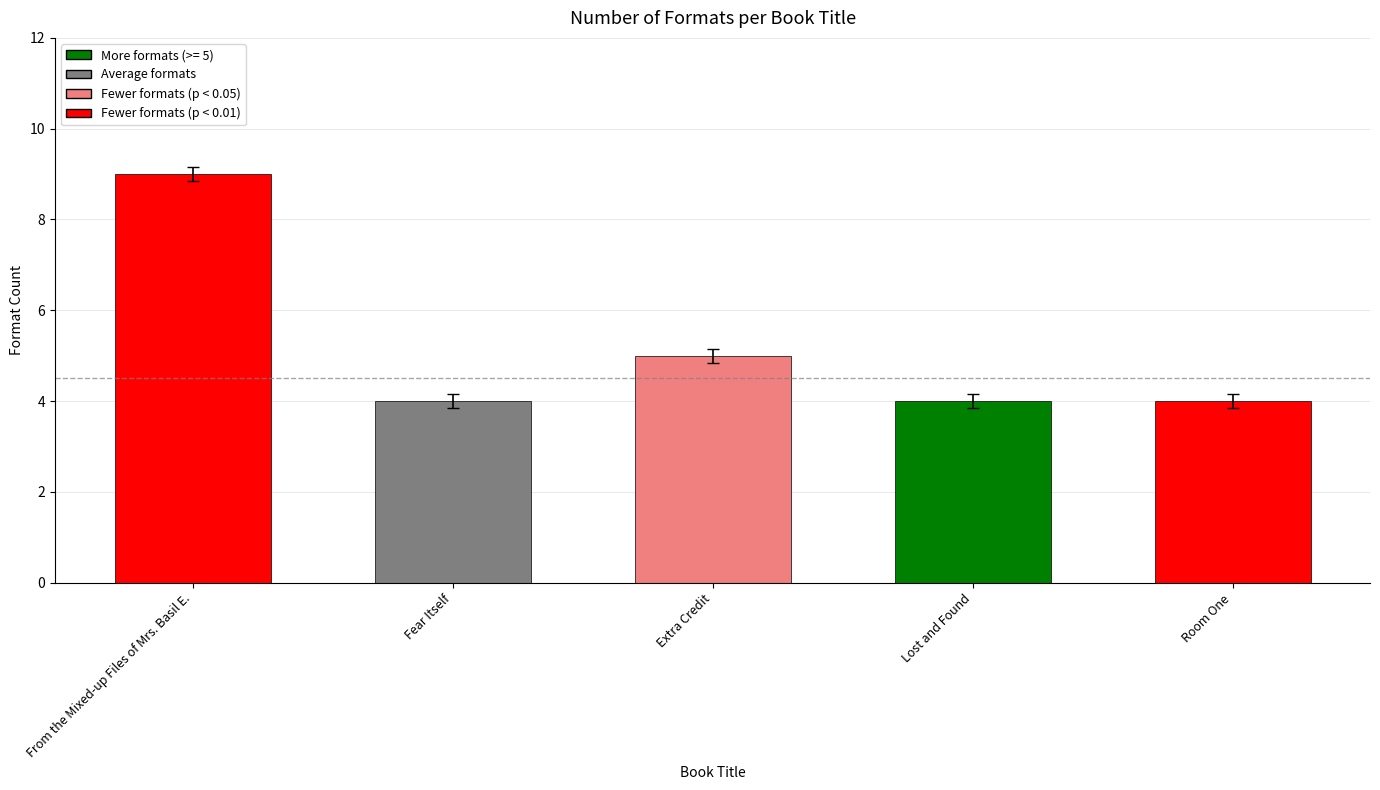

What is the label of the 2nd bar from the right?

Lost and Found